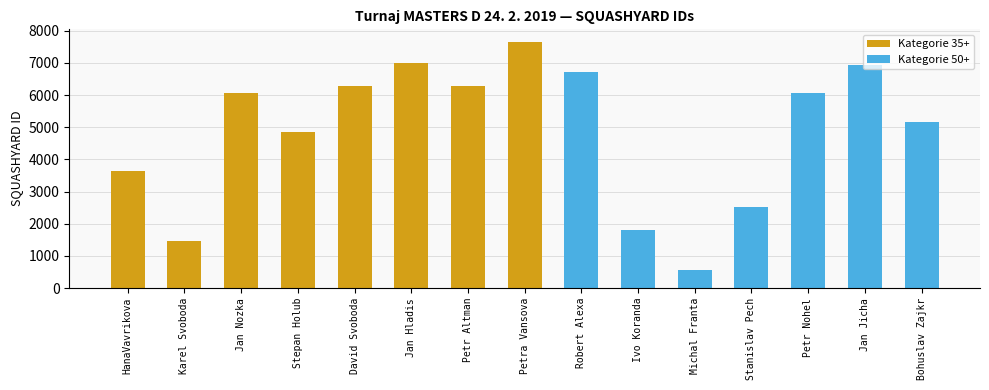

What is the value of the 5th bar from the left?

6291